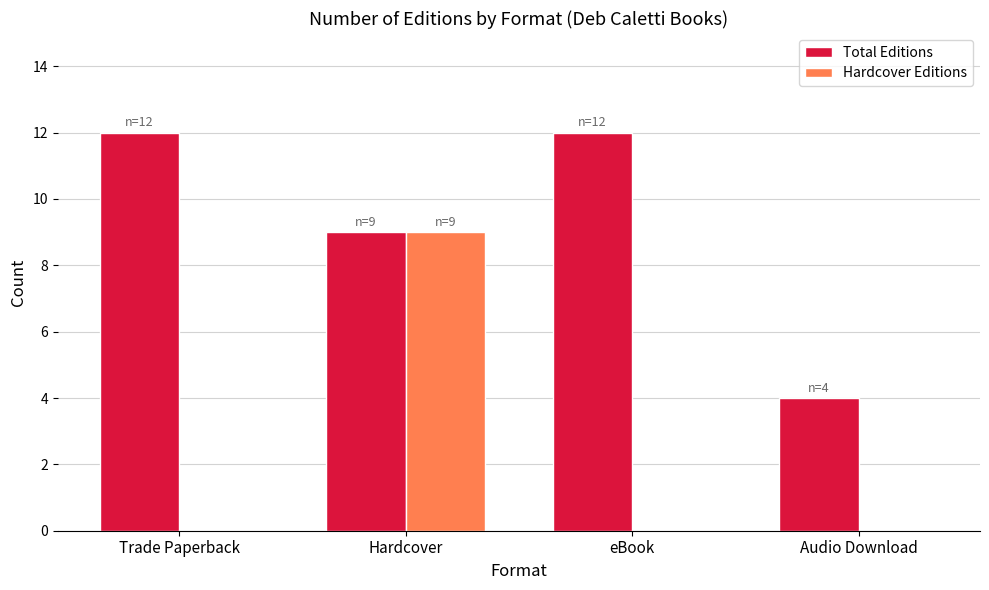

Is it true that Total Editions equals 8 at Trade Paperback?

False